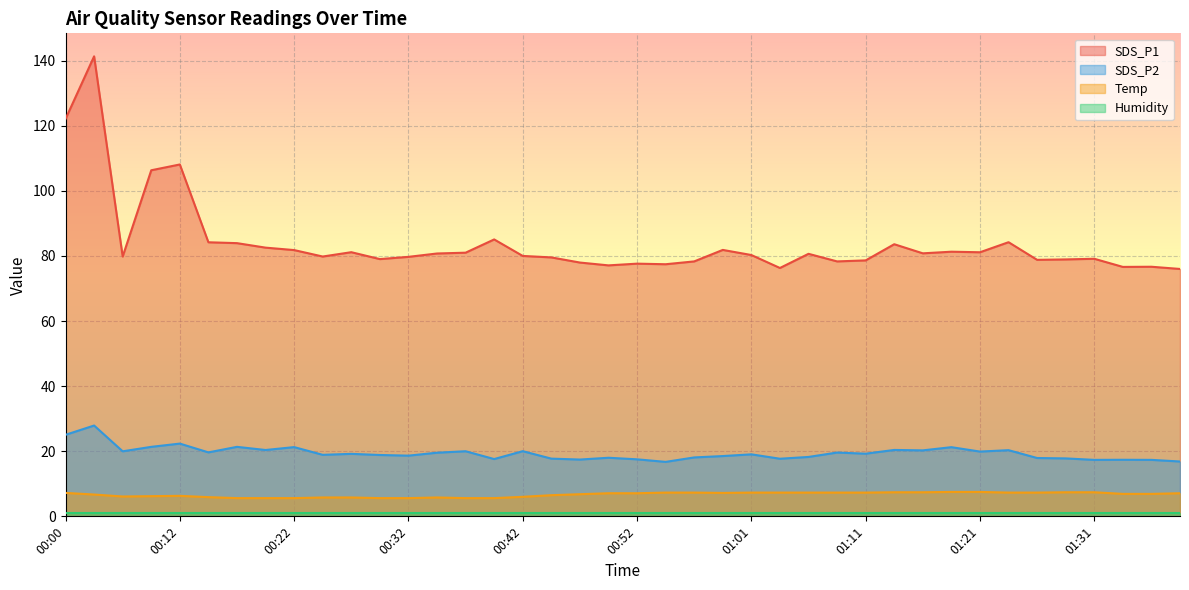

True or false: SDS_P2 has a value of 36.3 at 00:00.

False